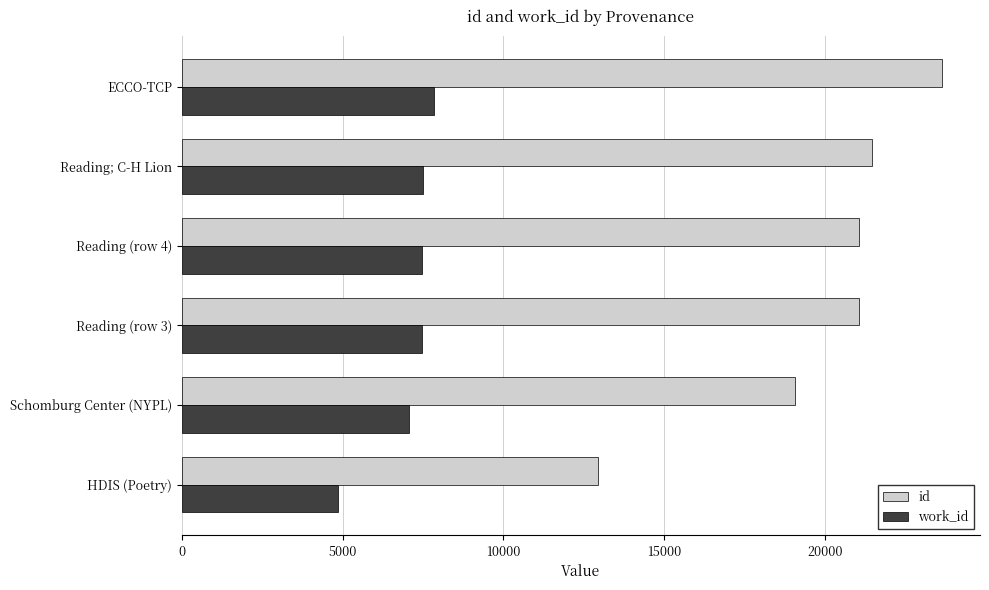

Which series has the widest spread of values?

id